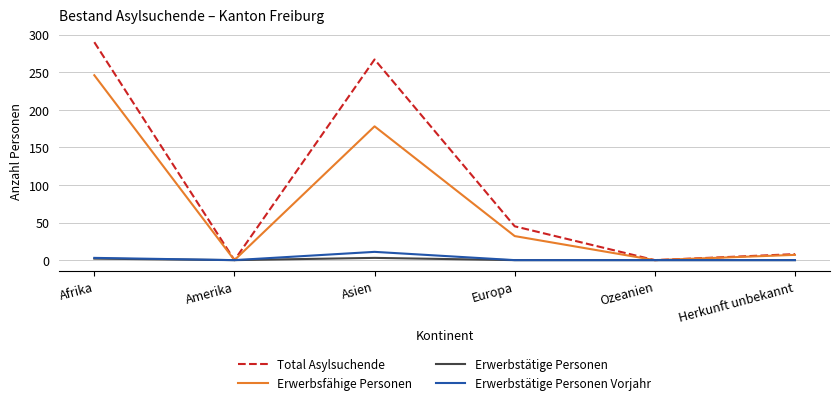

The value of Erwerbstätige Personen at Herkunft unbekannt is 0. True or false?

True